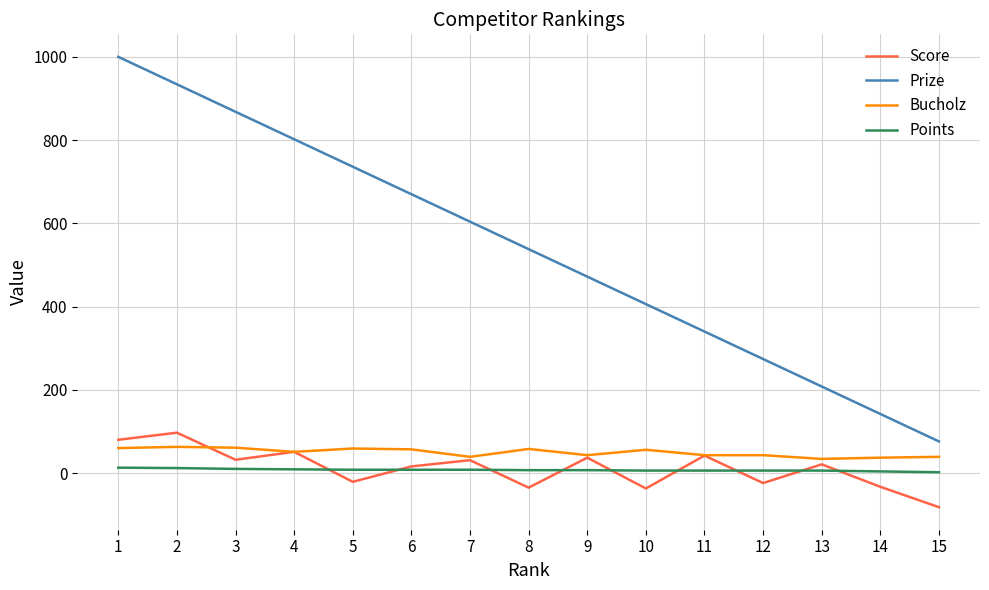

True or false: Prize has a value of 247 at 7.

False